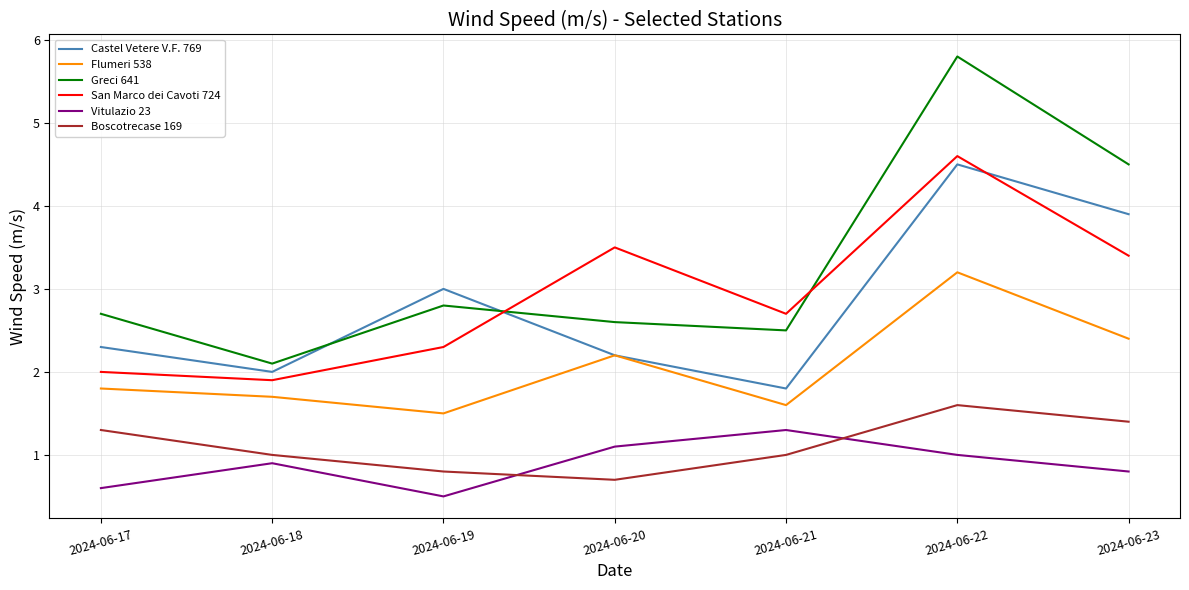

Reading left to right, transcribe all the data shown in this chart.

Castel Vetere V.F. 769: 2.3	2.0	3.0	2.2	1.8	4.5	3.9
Flumeri 538: 1.8	1.7	1.5	2.2	1.6	3.2	2.4
Greci 641: 2.7	2.1	2.8	2.6	2.5	5.8	4.5
San Marco dei Cavoti 724: 2.0	1.9	2.3	3.5	2.7	4.6	3.4
Vitulazio 23: 0.6	0.9	0.5	1.1	1.3	1.0	0.8
Boscotrecase 169: 1.3	1.0	0.8	0.7	1.0	1.6	1.4